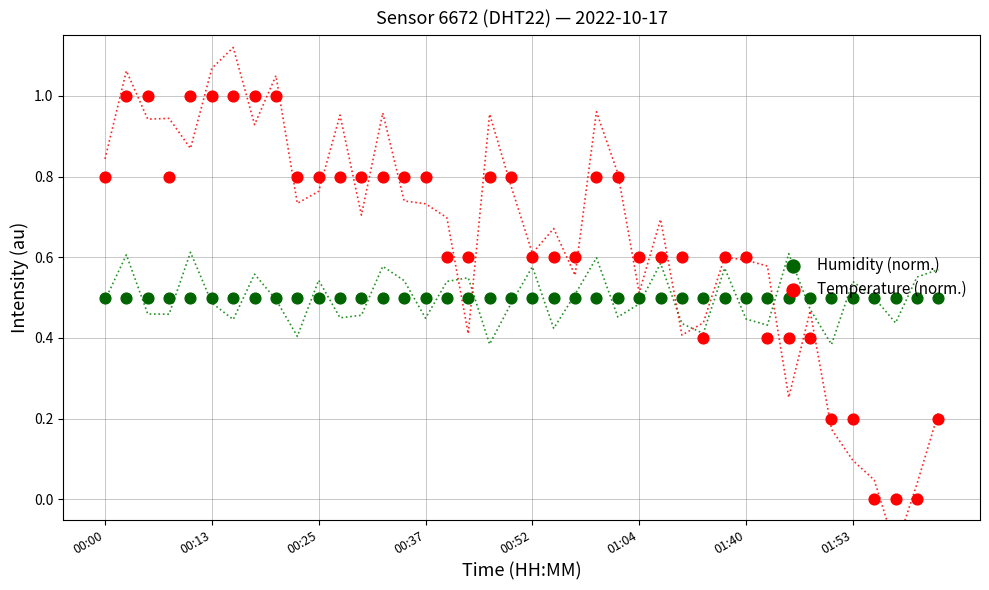

At which category is the sum across all series the highest?

00:13